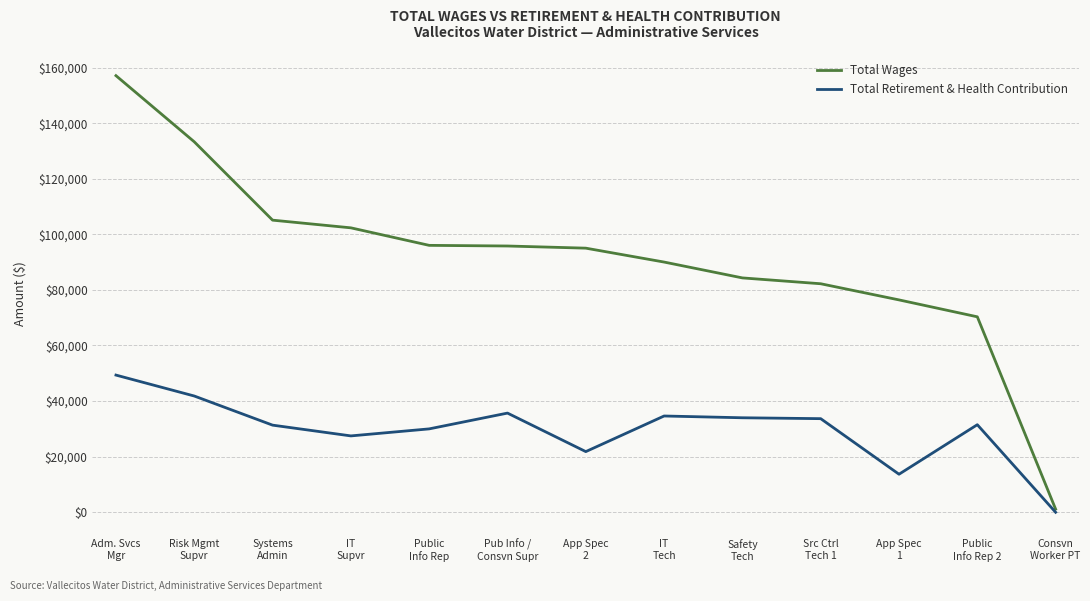

What is the total value across all series at Public
Info Rep 2?

101820